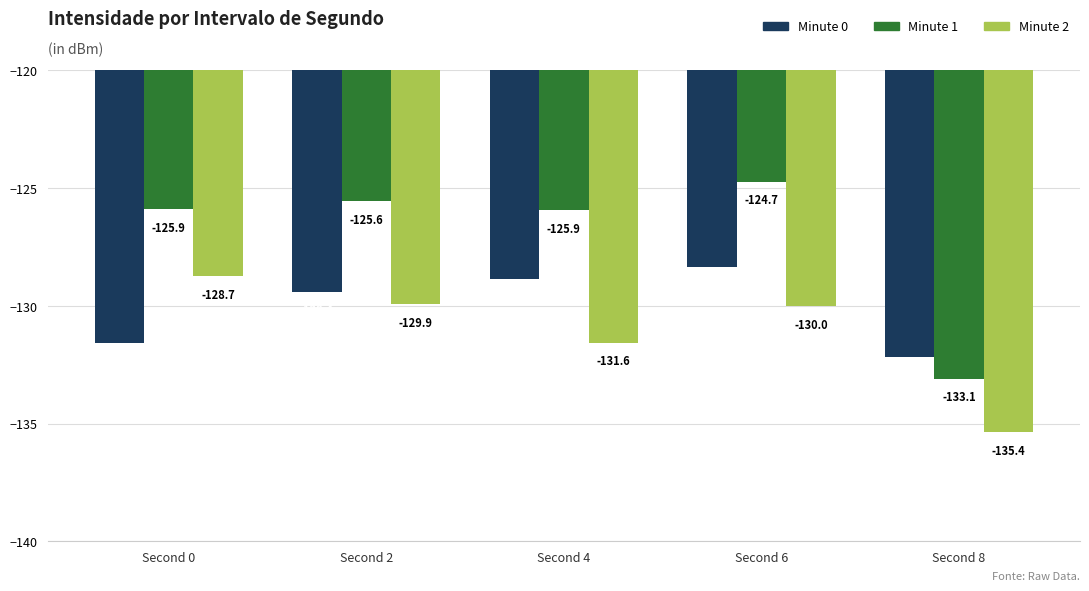

Which series has the largest range (max minus min)?

Minute 1